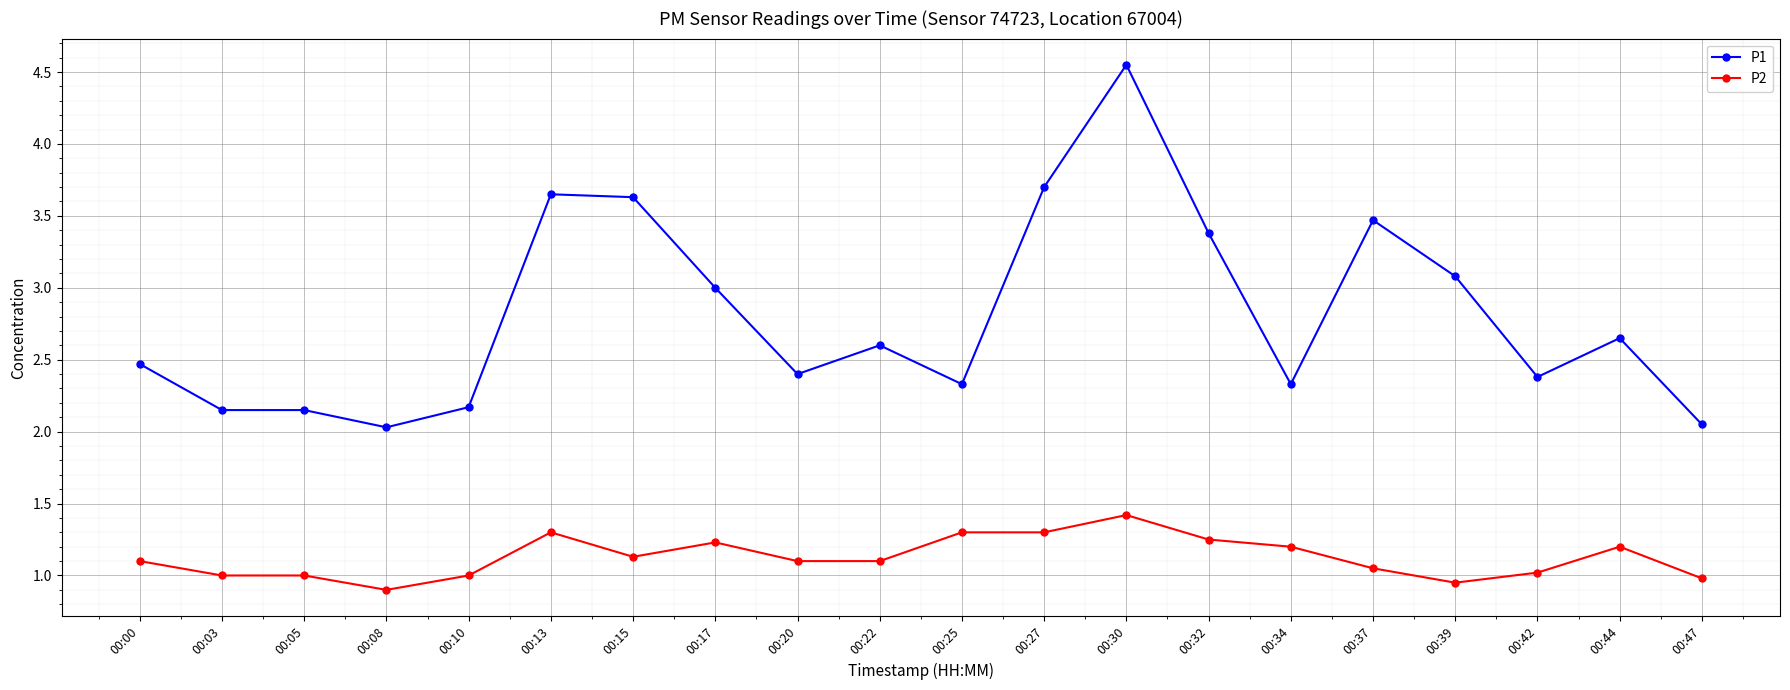

Rank the series by their average value, from lowest to highest.

P2, P1